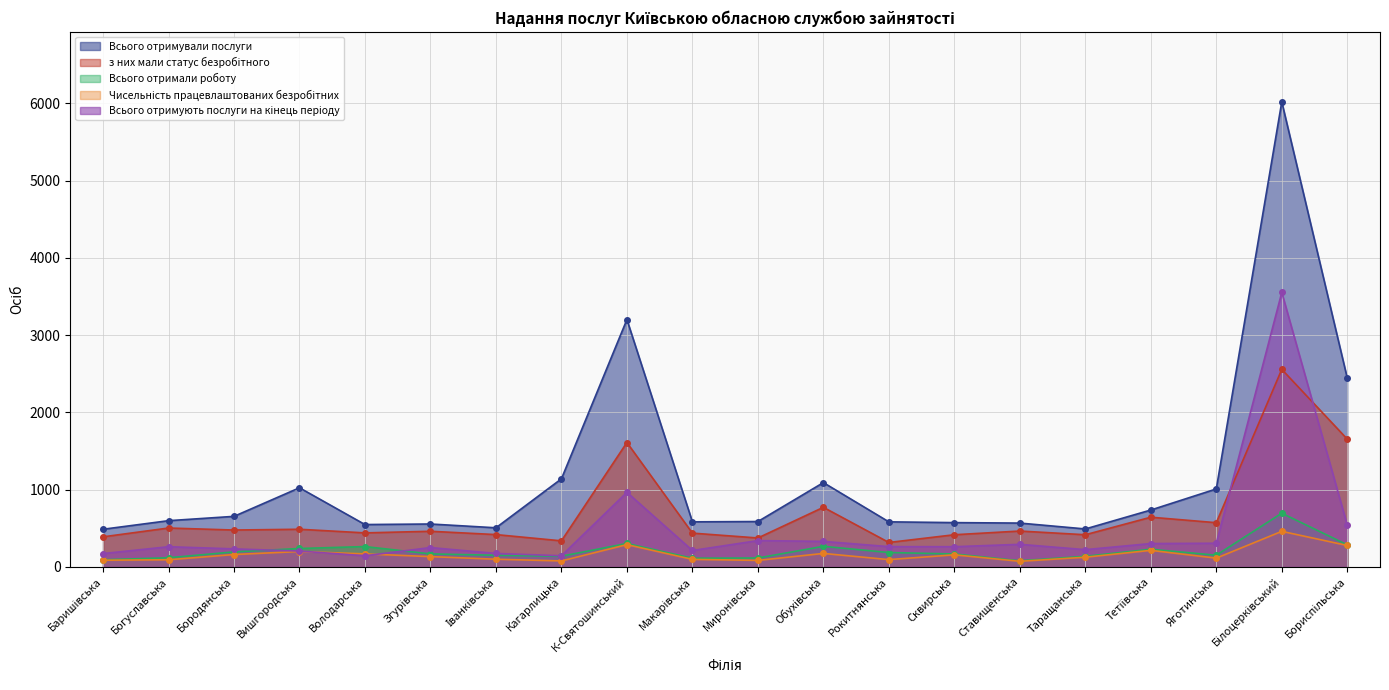

True or false: з них мали статус безробітного and Чисельність працевлаштованих безробітних cross at least once.

False